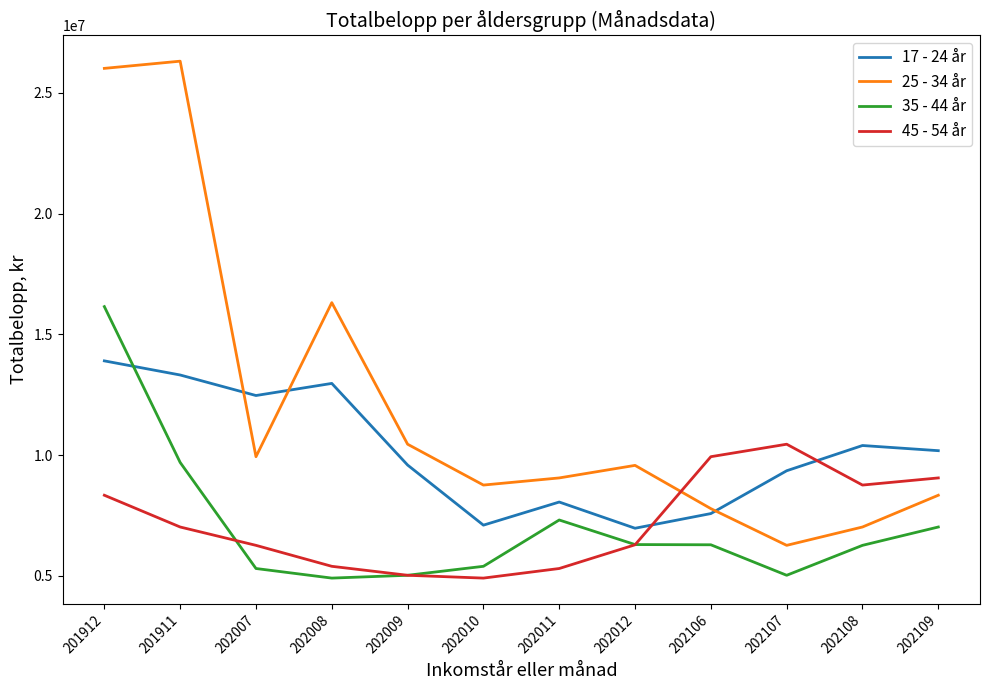

Where is the first local maximum for 35 - 44 år?

202011